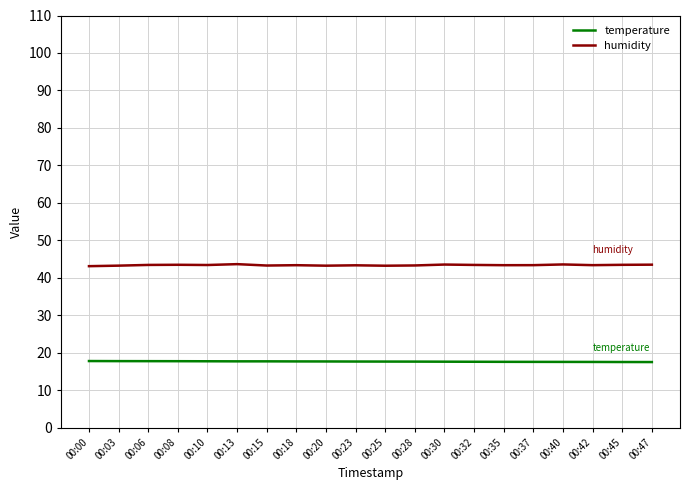

Does the chart display data point markers on the line(s)?

No